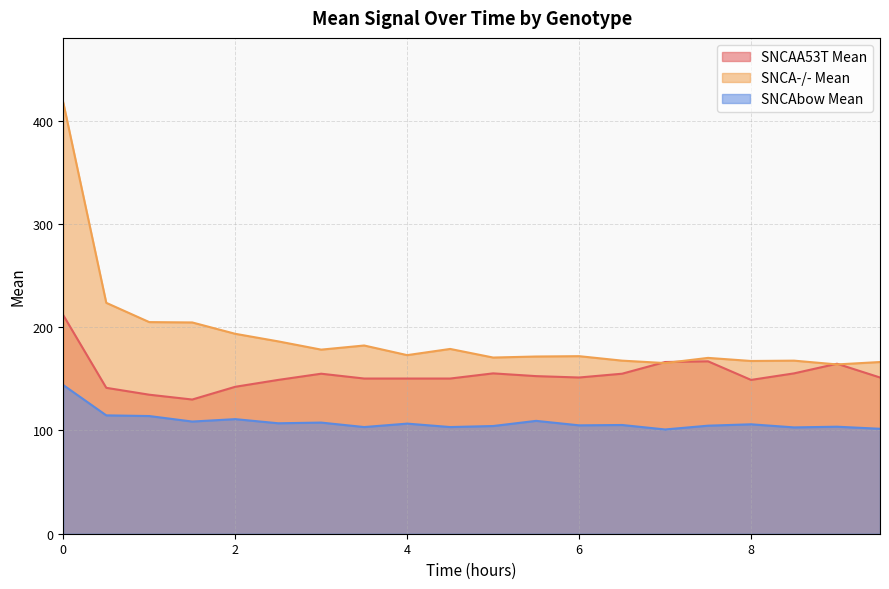

Reading left to right, what are all the values shown in this chart?

SNCAA53T Mean: 211.7	141.3	134.7	130.0	142.3	149.0	155.0	150.3	150.3	150.3	155.3	152.7	151.3	155.0	166.3	167.0	149.0	155.3	164.7	151.3
SNCA-/- Mean: 417.7	223.7	205.0	204.7	193.7	186.3	178.3	182.3	173.0	179.0	170.7	171.7	172.0	167.7	165.3	170.3	167.3	167.7	164.0	166.3
SNCAbow Mean: 144.0	114.7	114.0	108.7	111.0	107.0	107.7	103.3	106.7	103.3	104.3	109.3	105.0	105.3	101.0	104.7	106.0	103.0	103.7	101.7